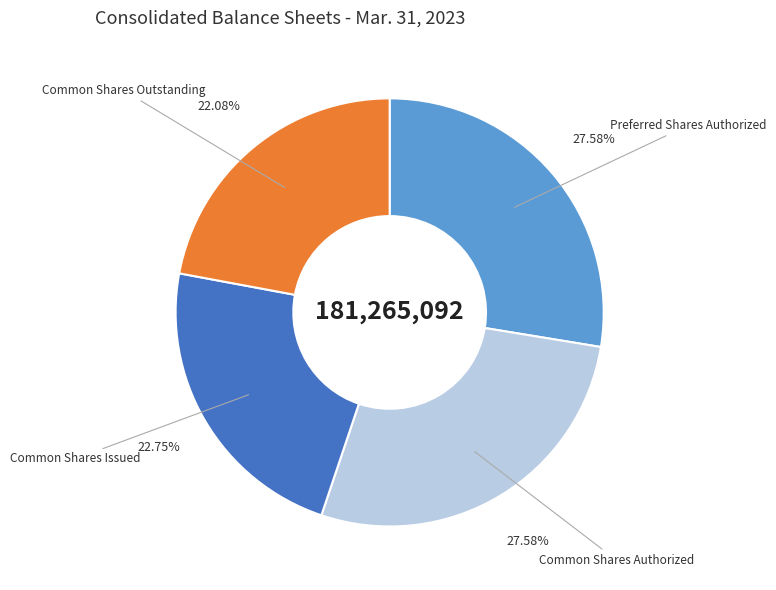

Combined, do Preferred Shares Authorized and Common Shares Outstanding account for over 50%?

No